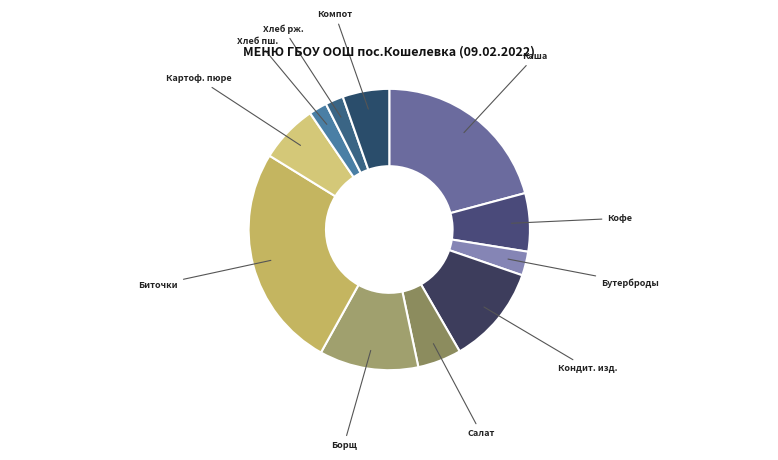

True or false: Каша accounts for 21% of the total.

True